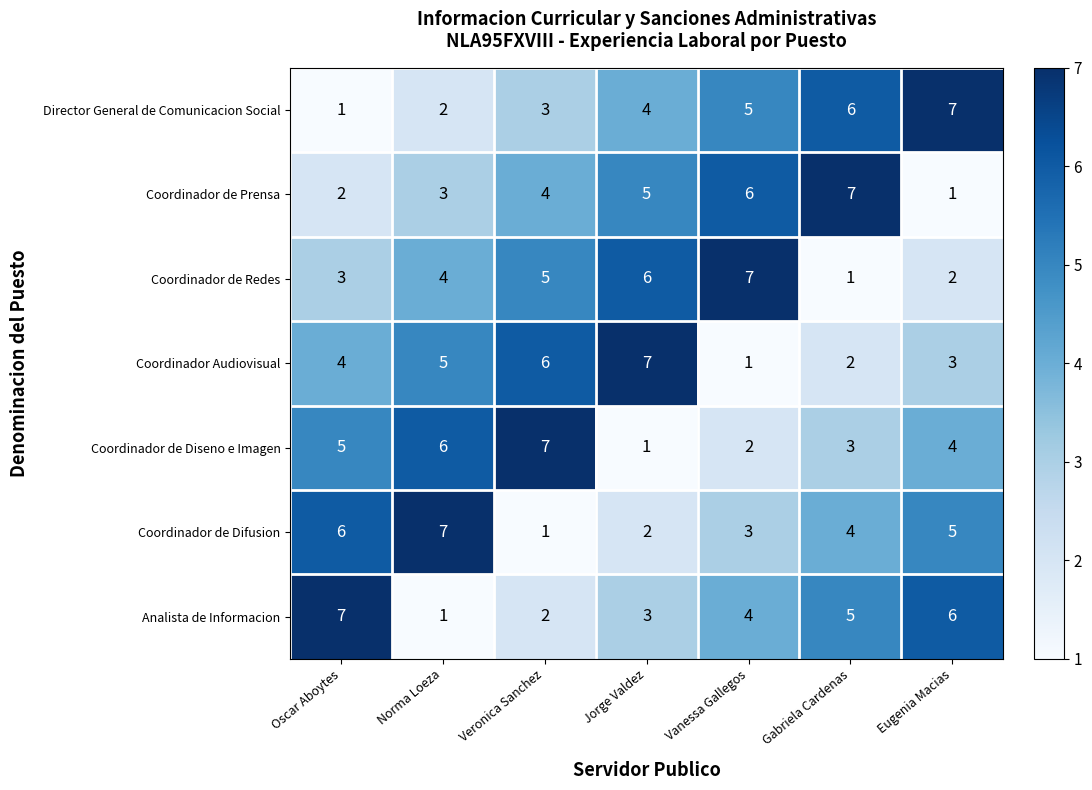

Rank the series at Gabriela Cardenas from highest to lowest value.

Coordinador de Prensa, Director General de Comunicacion Social, Analista de Informacion, Coordinador de Difusion, Coordinador de Diseno e Imagen, Coordinador Audiovisual, Coordinador de Redes